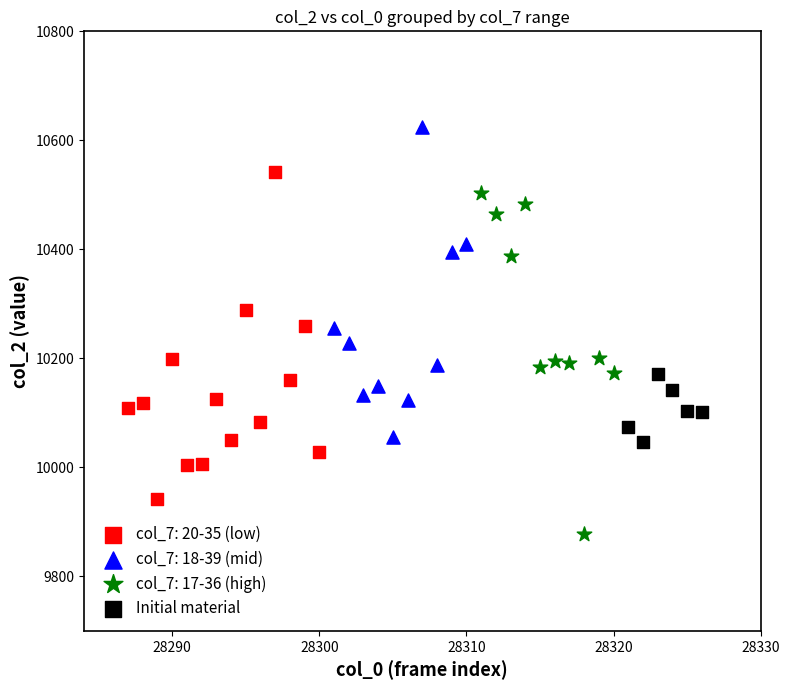

Which series reaches the maximum Y coordinate?

col_7: 18-39 (mid)